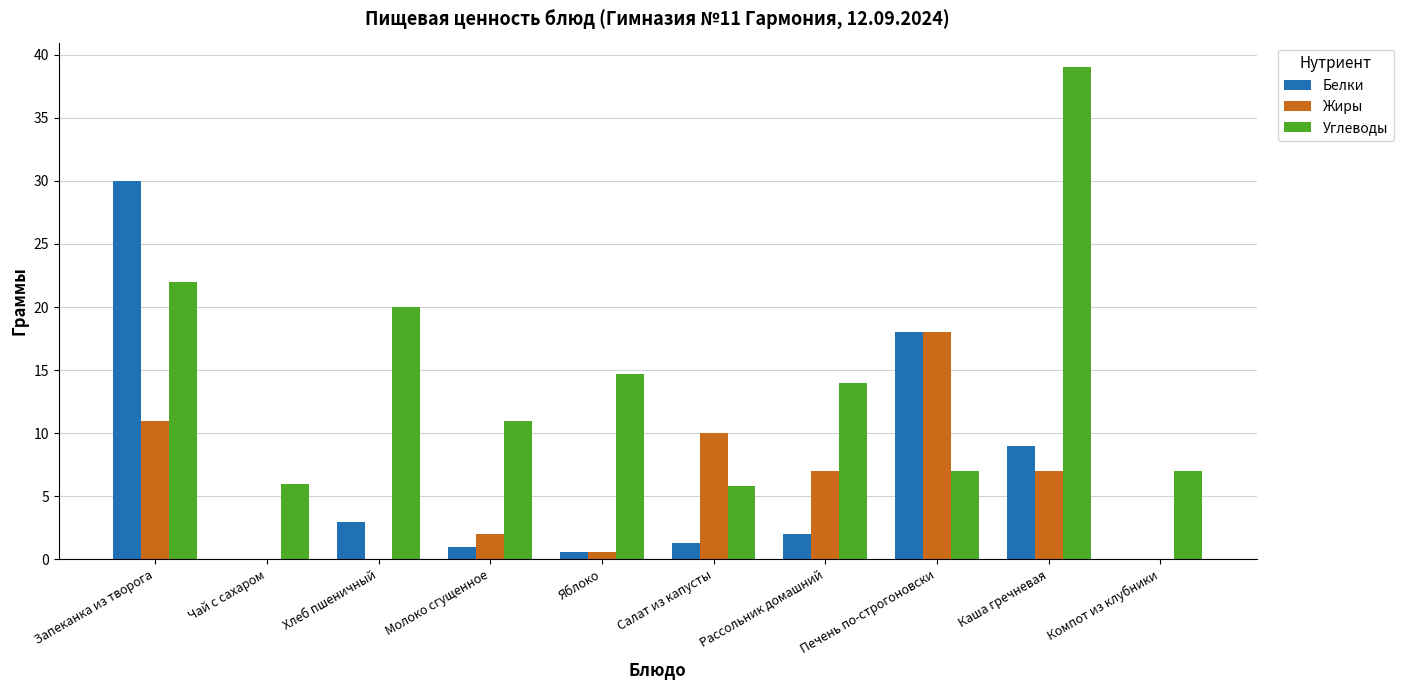

The value of Углеводы at Компот из клубники is 7.0. True or false?

True